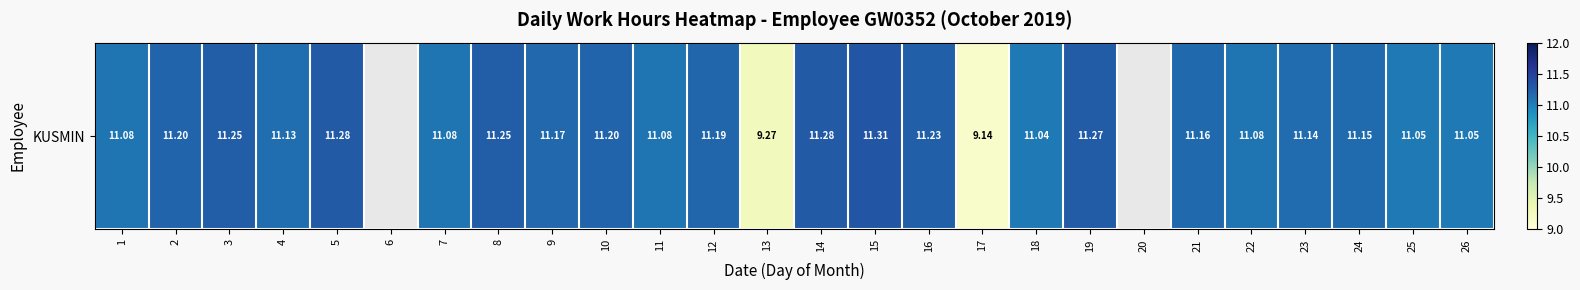

Which has a higher value, 21 or 25?

21